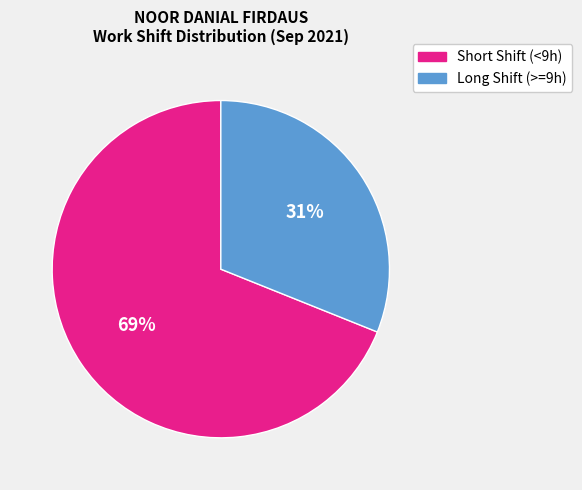

Does any single category account for the majority?

Yes